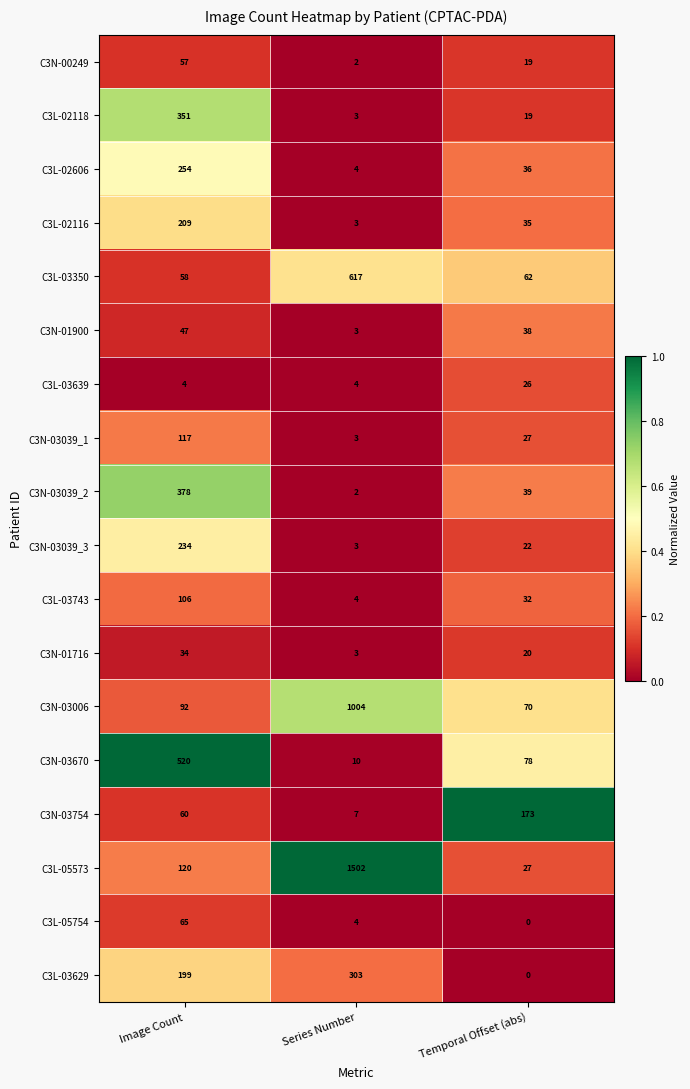

What is the difference between the maximum and minimum values in the C3N-01900 series?

44